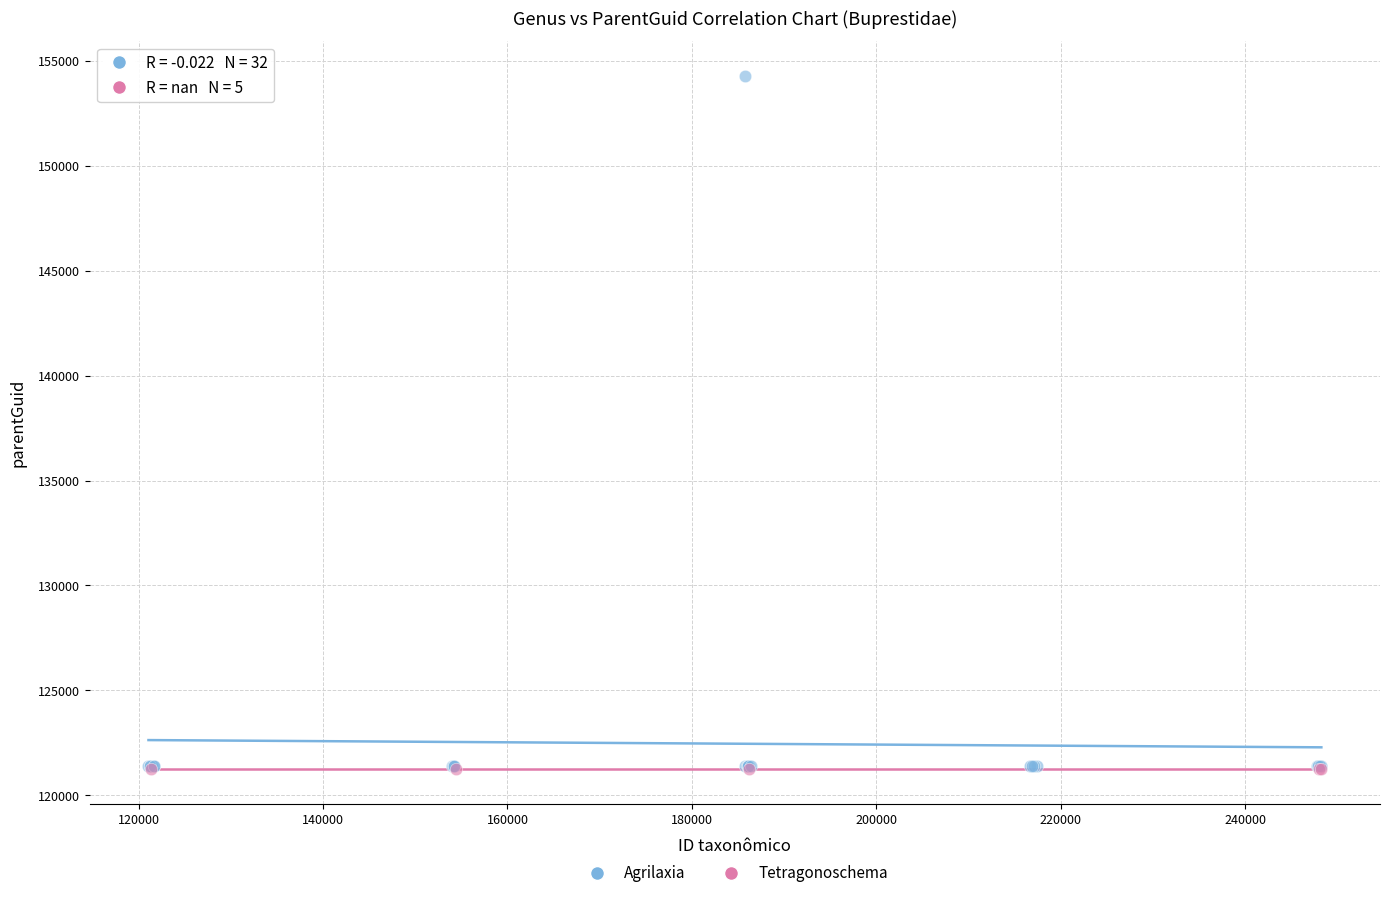

Which series reaches the maximum Y coordinate?

Agrilaxia